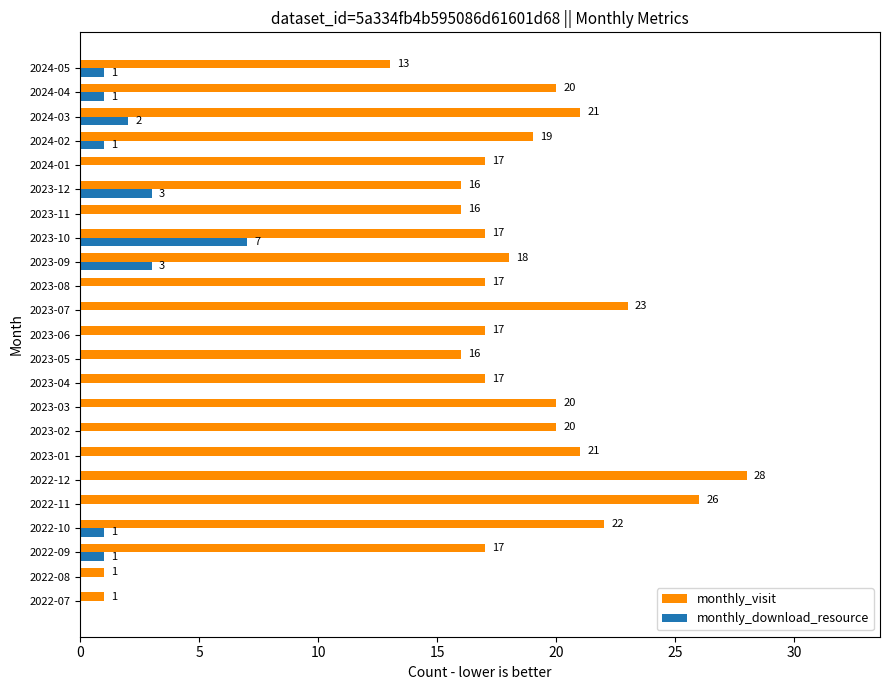

How many values in monthly_download_resource are above zero?

9